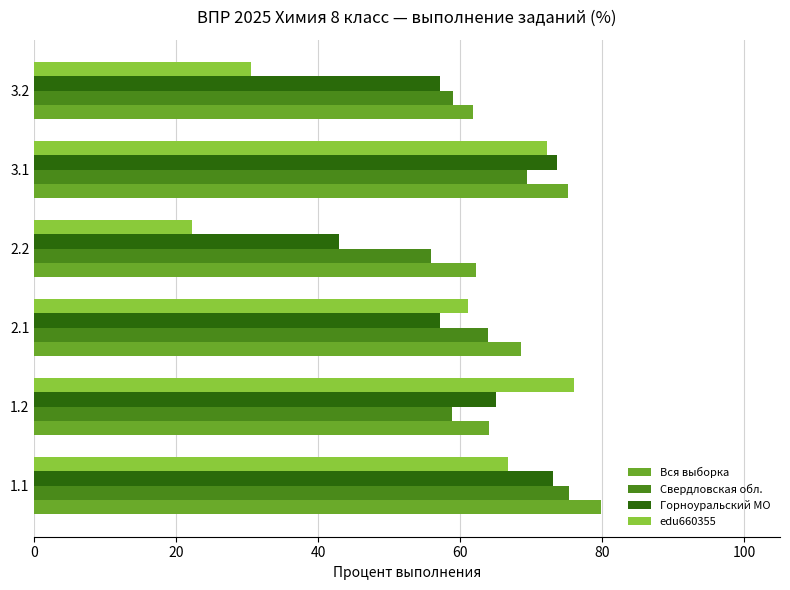

What is the average value of the Свердловская обл. series?

63.7